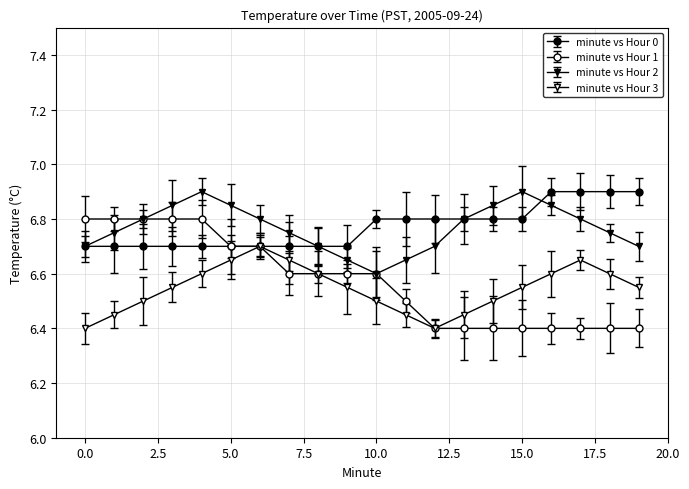

How many lines are shown in the chart?

4